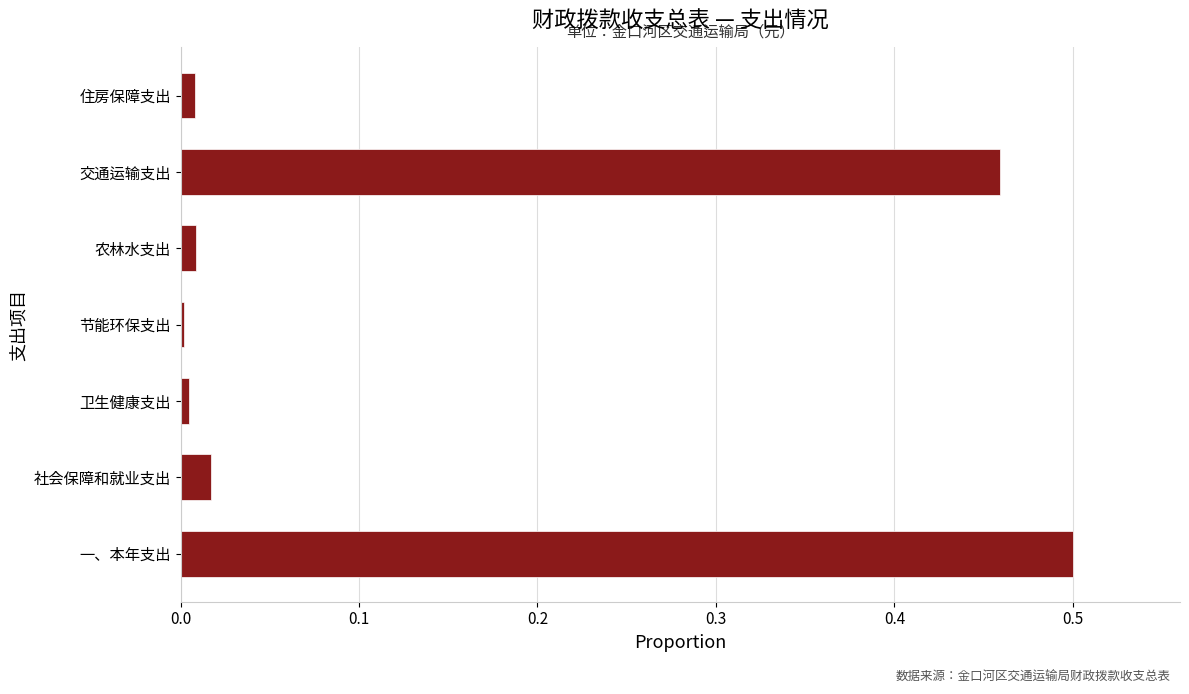

The chart shows a value of 0.8 at 交通运输支出. True or false?

False